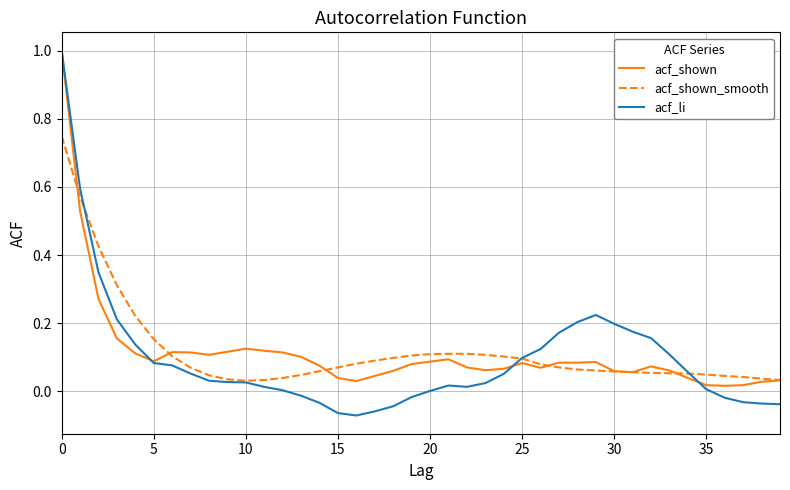

Which series has the largest range (max minus min)?

acf_li